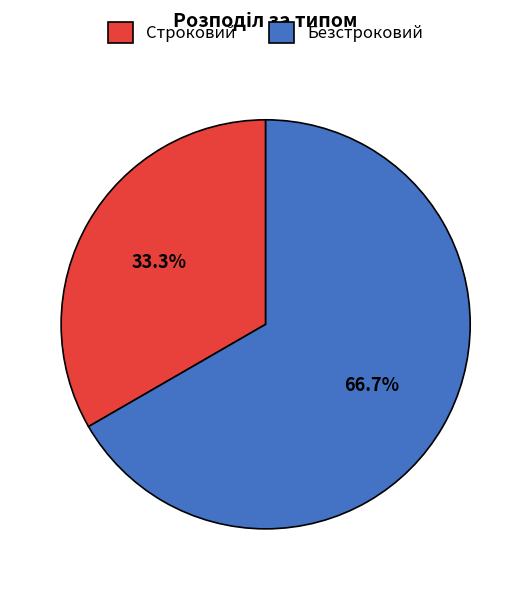

How many slices are in this pie chart?

2